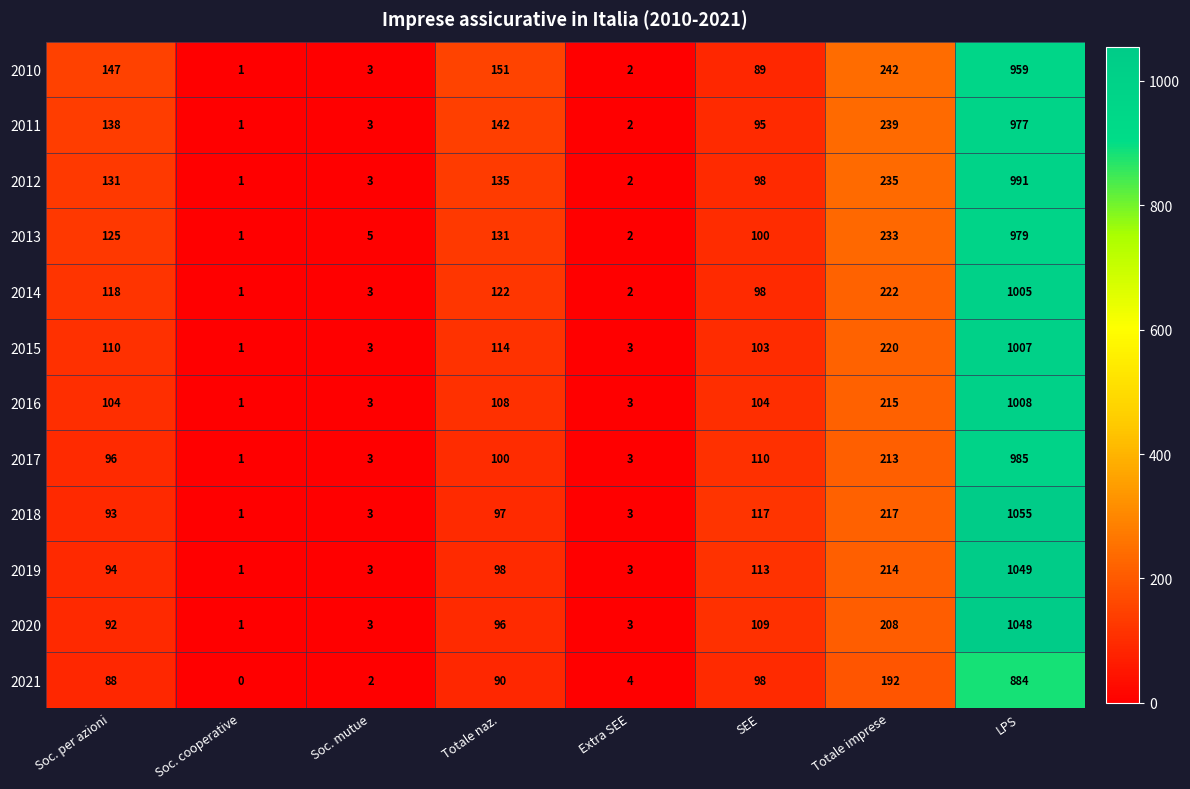

What is the maximum value for 2011?

977